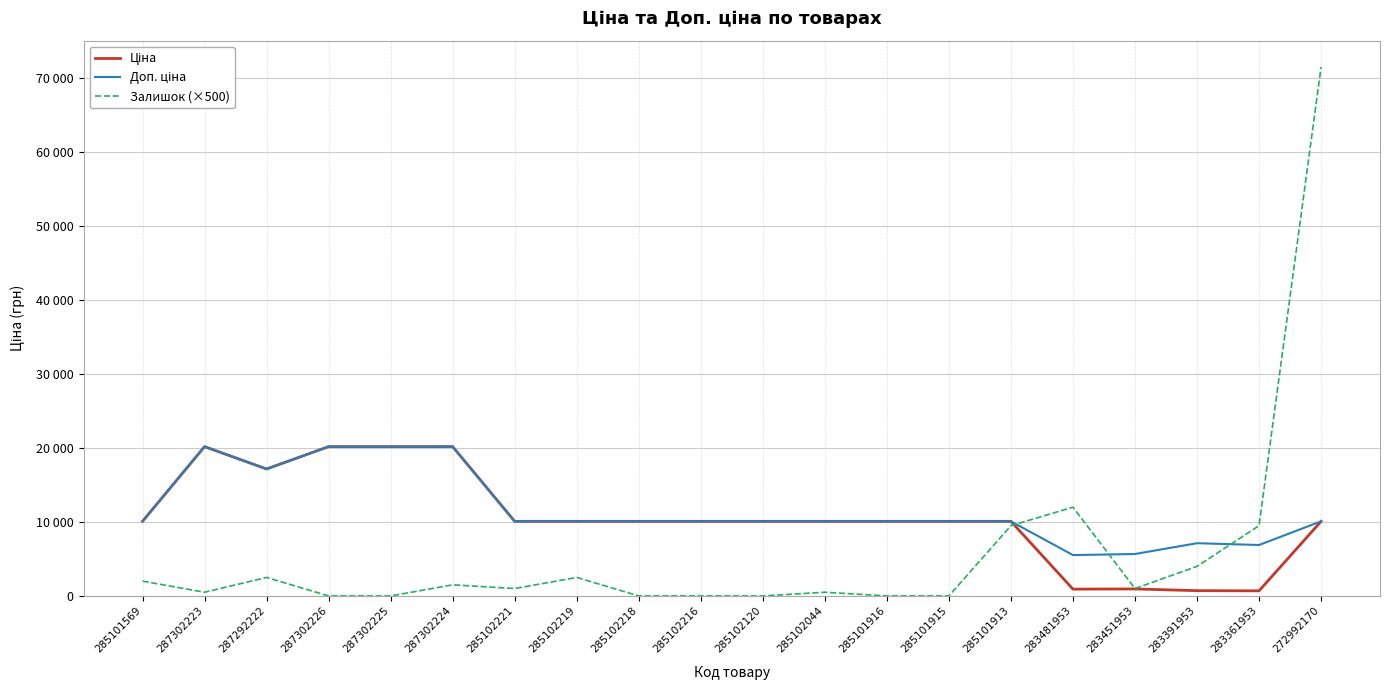

Reading left to right, transcribe all the data shown in this chart.

Ціна: 10085.8	20186.0	17165.0	20186.0	20186.0	20186.0	10085.8	10085.8	10085.8	10085.8	10085.8	10085.8	10085.8	10085.8	10085.8	920.5	944.9	713.0	688.5	10085.8
Доп. ціна: 10085.8	20186.0	17165.0	20186.0	20186.0	20186.0	10085.8	10085.8	10085.8	10085.8	10085.8	10085.8	10085.8	10085.8	10085.8	5523.0	5669.5	7129.6	6885.5	10085.8
Залишок (×500): 2000.0	500.0	2500.0	0.0	0.0	1500.0	1000.0	2500.0	0.0	0.0	0.0	500.0	0.0	0.0	9500.0	12000.0	1000.0	4000.0	9500.0	71500.0